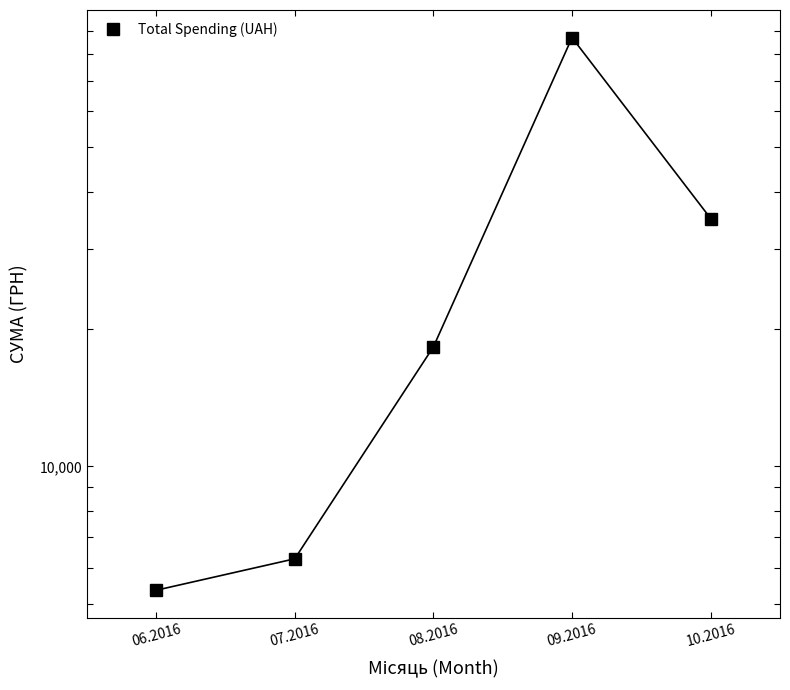

What is the sum of all values?

151735.7